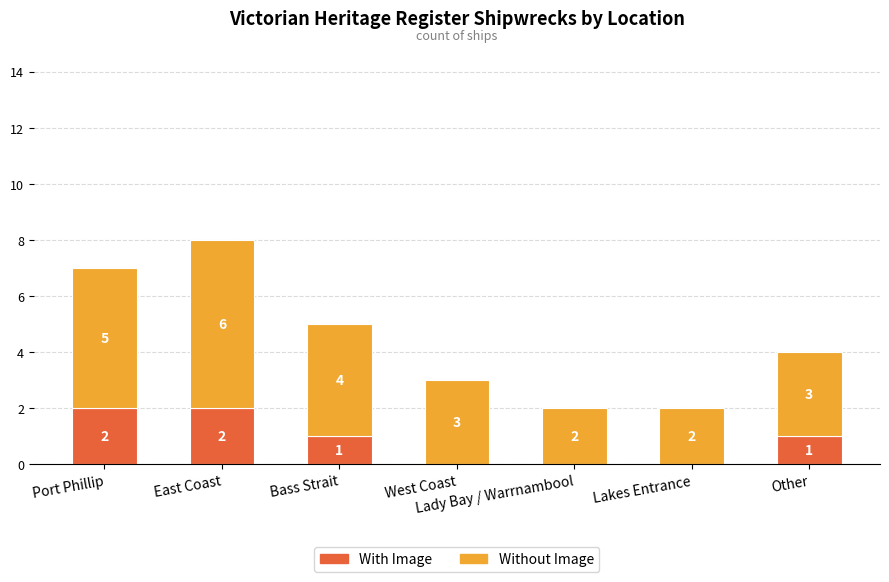

Is it true that With Image equals 1 at Bass Strait?

True